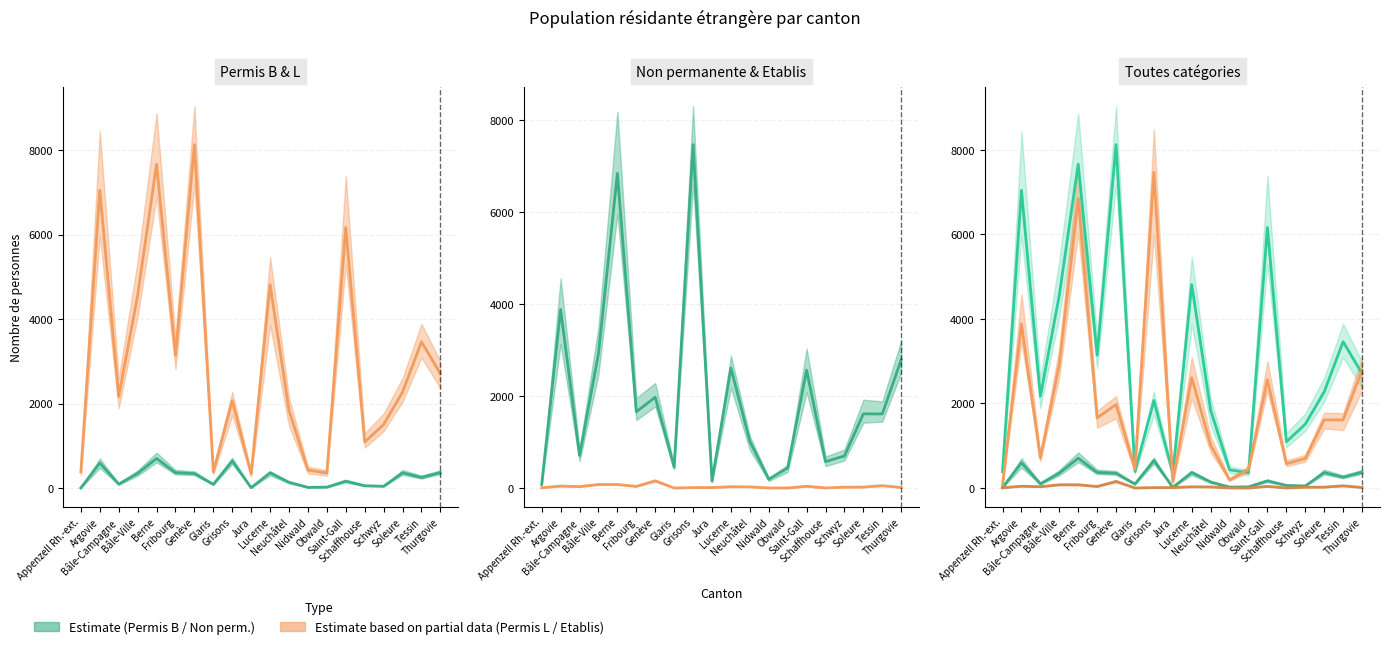

What is the sum of the Etablis C (Total) values at Grisons and Schaffhouse?

10